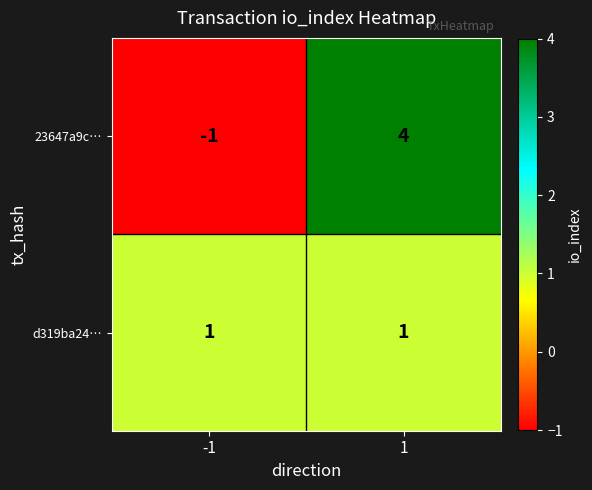

Which series has the largest range (max minus min)?

23647a9c…